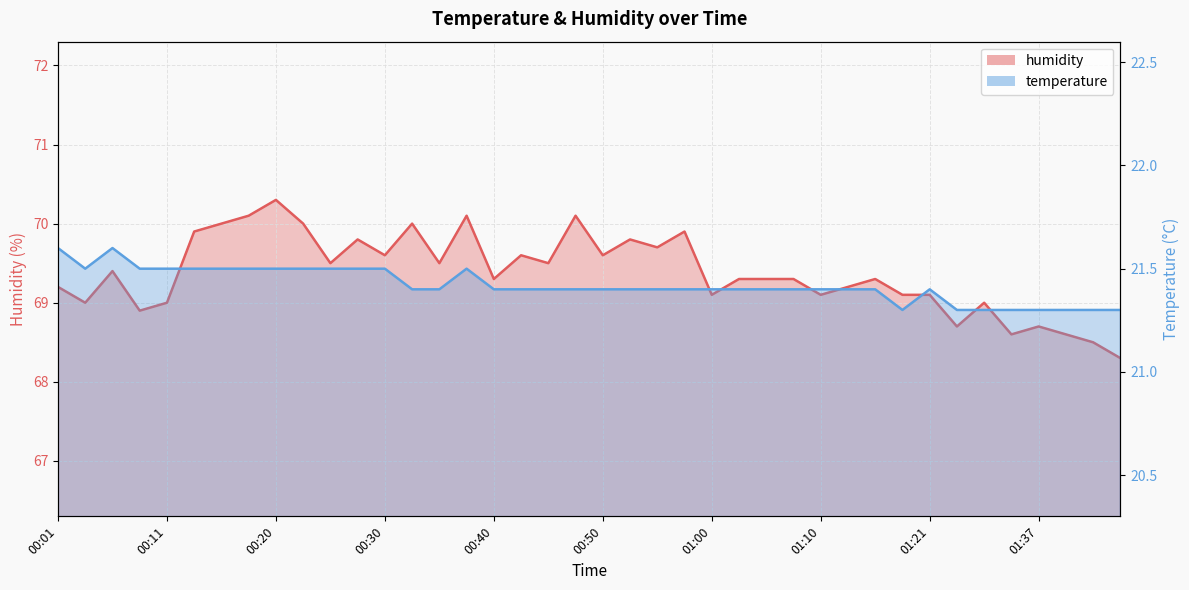

What is the difference between the highest and lowest values at 00:52?

48.4